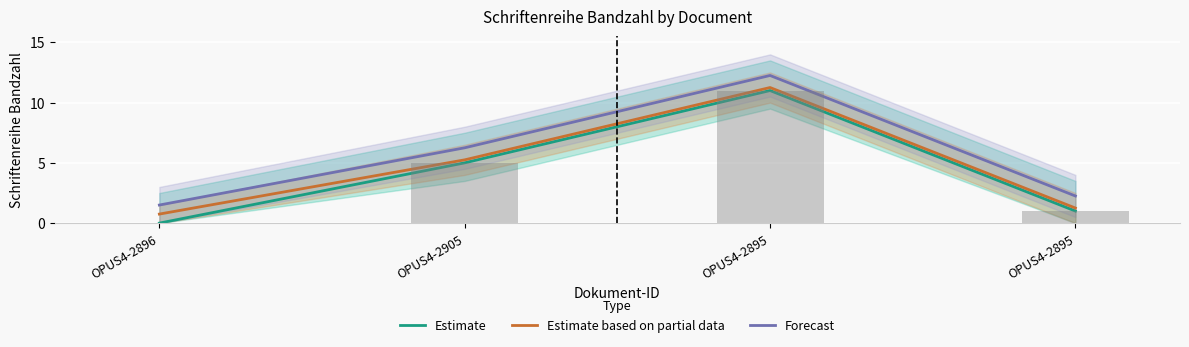

Reading left to right, what are all the values shown in this chart?

Estimate: 0.0	5.0	11.0	1.0
Estimate based on partial data: 0.8	5.2	11.2	1.2
Forecast: 1.5	6.2	12.2	2.2